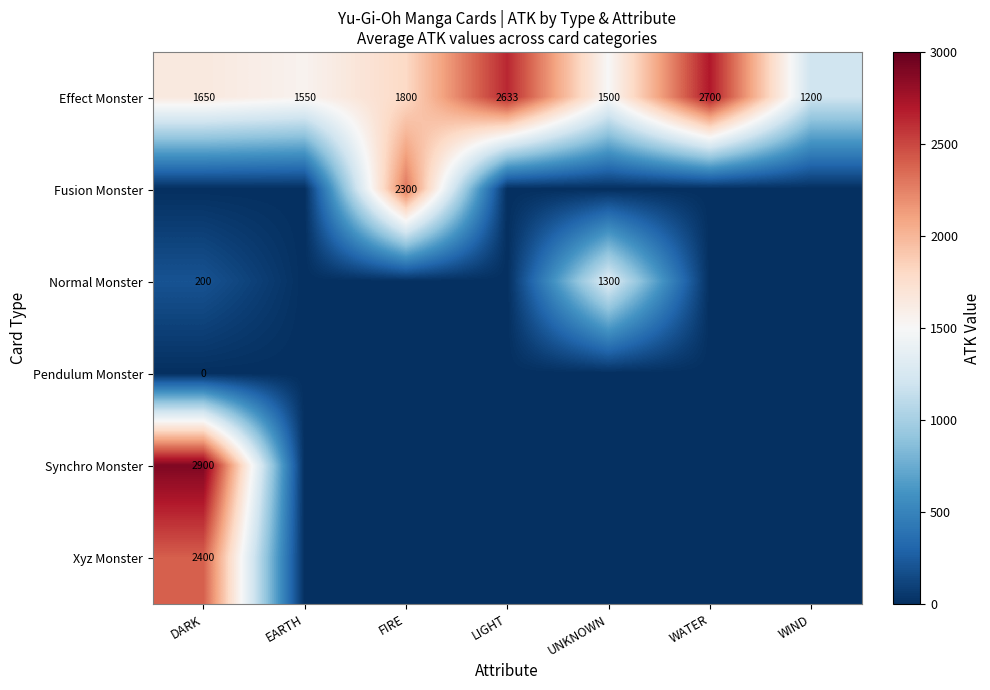

Is it true that row_0 equals 1500.0 at UNKNOWN?

True